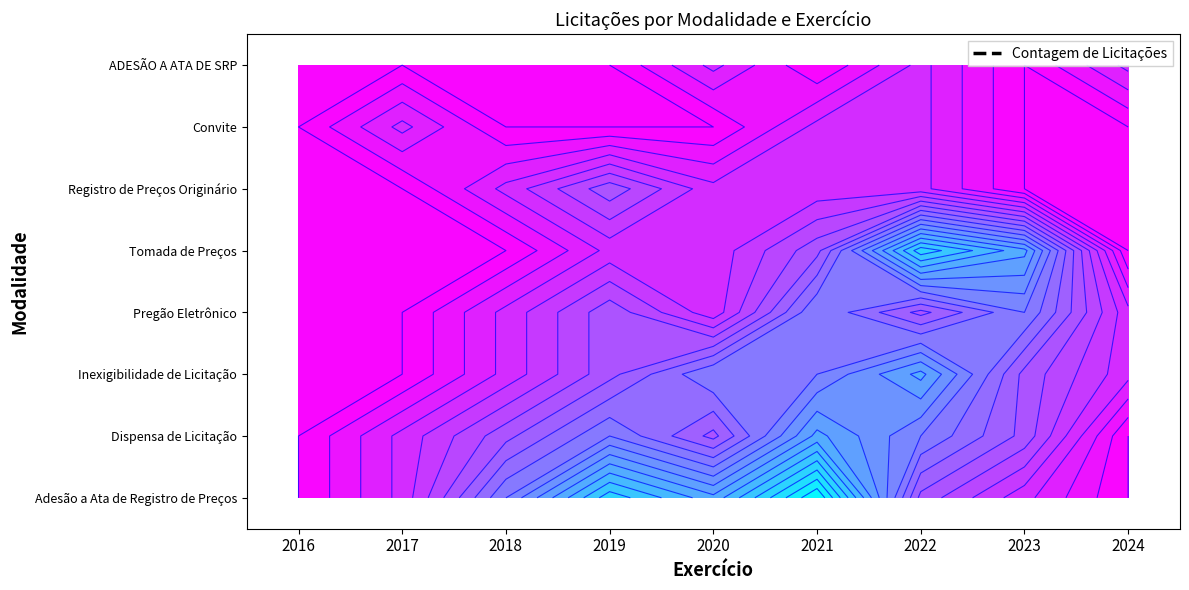

How many values in Tomada de Preços are above zero?

5